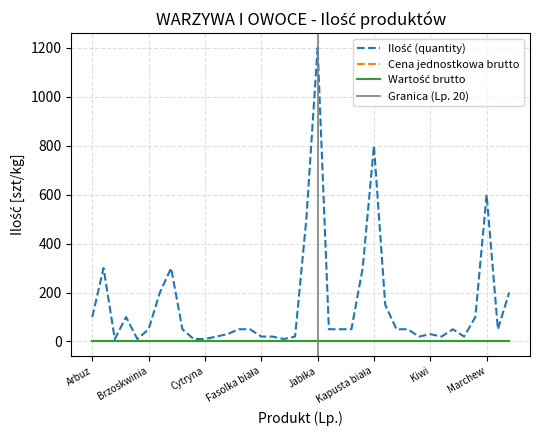

Reading left to right, list all the values displayed in this chart.

Ilość (quantity): 100	300	10	100	10	50	200	300	50	10	10	20	30	50	50	20	20	10	20	500	1200	50	50	50	300	800	150	50	50	20	30	20	50	20	100	600	50	200
Cena jednostkowa brutto: 0	0	0	0	0	0	0	0	0	0	0	0	0	0	0	0	0	0	0	0	0	0	0	0	0	0	0	0	0	0	0	0	0	0	0	0	0	0
Wartość brutto: 0	0	0	0	0	0	0	0	0	0	0	0	0	0	0	0	0	0	0	0	0	0	0	0	0	0	0	0	0	0	0	0	0	0	0	0	0	0